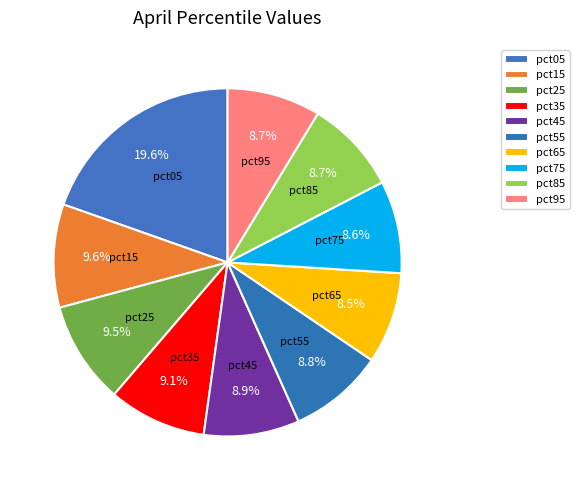

How many segments does this pie chart have?

10